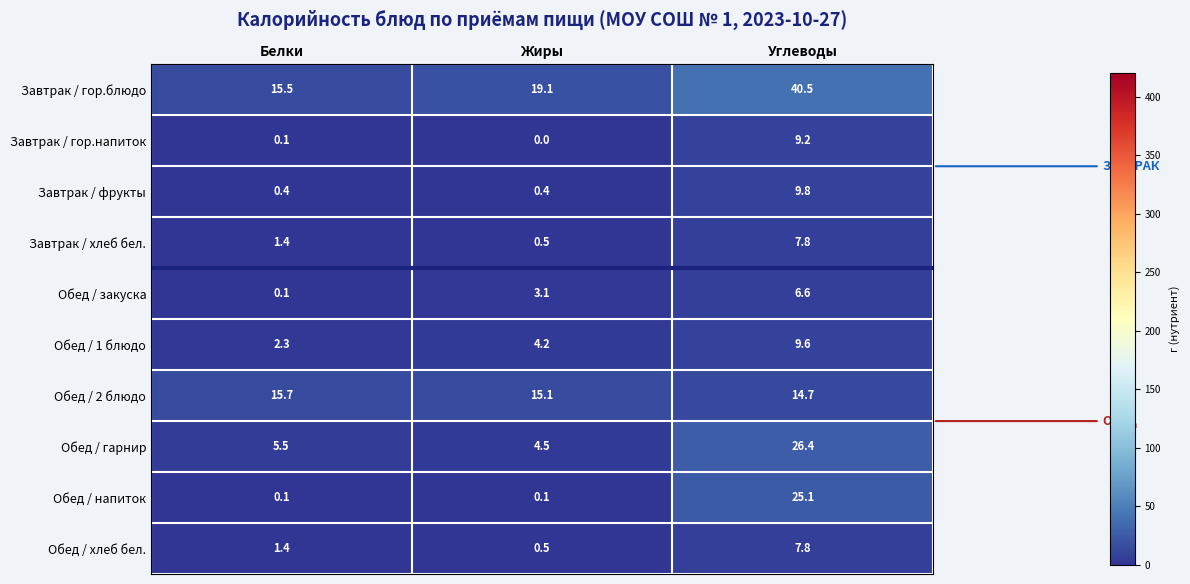

Rank the categories by Обед / гарнир value from lowest to highest.

Жиры, Белки, Углеводы